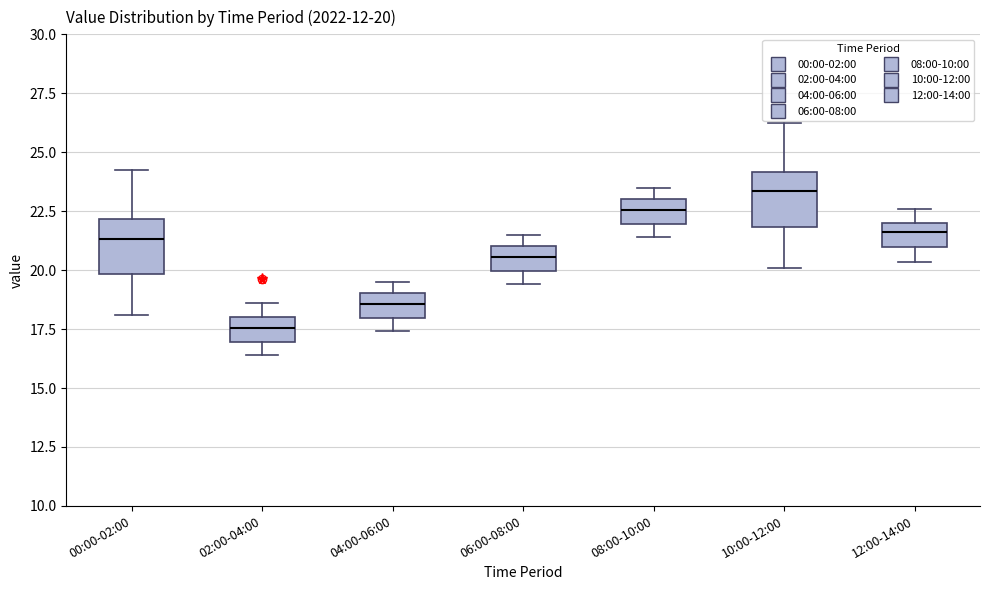

Which box's median line is the lowest?

02:00-04:00